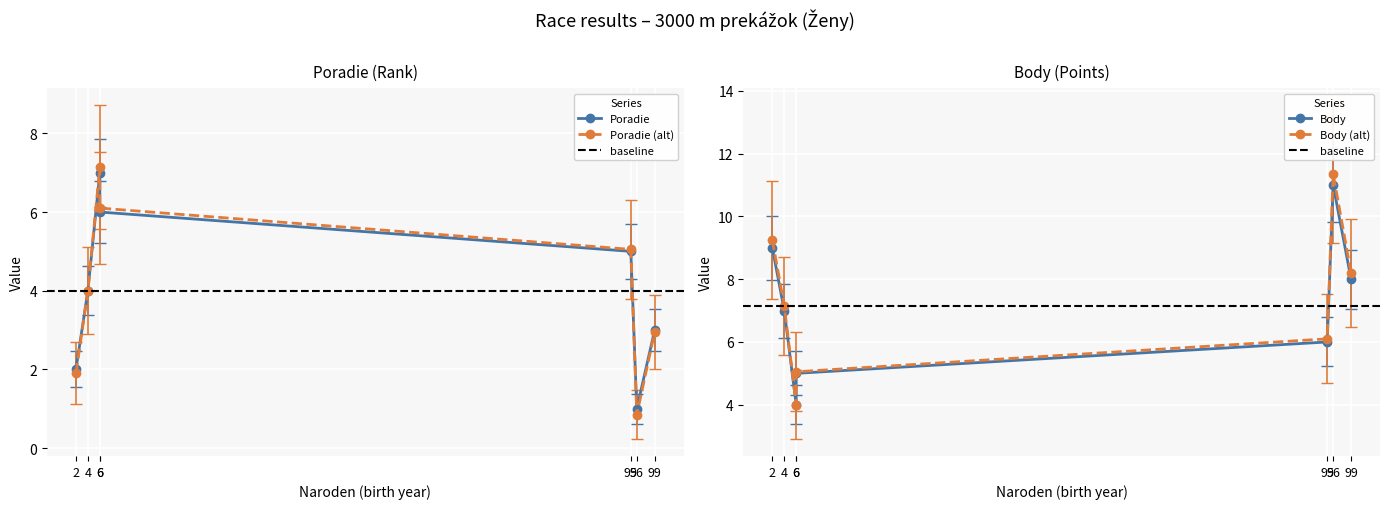

List the series in order of their peak value, lowest first.

Poradie, Body